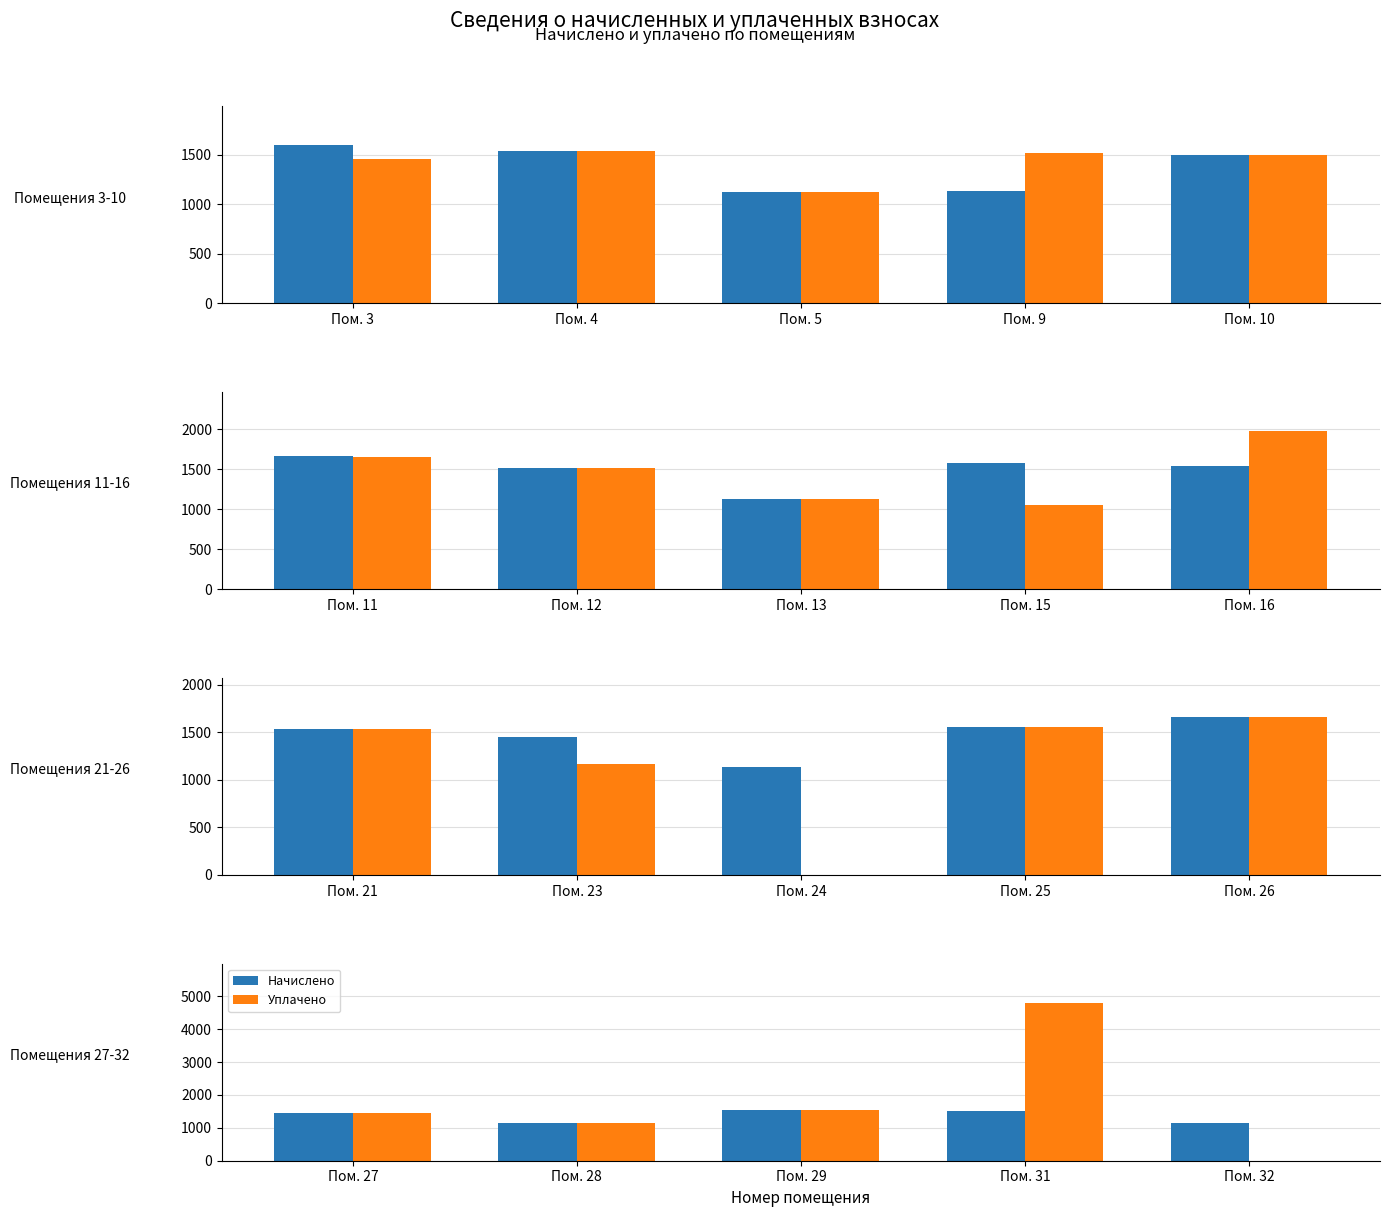

Which series has the widest spread of values?

Уплачено